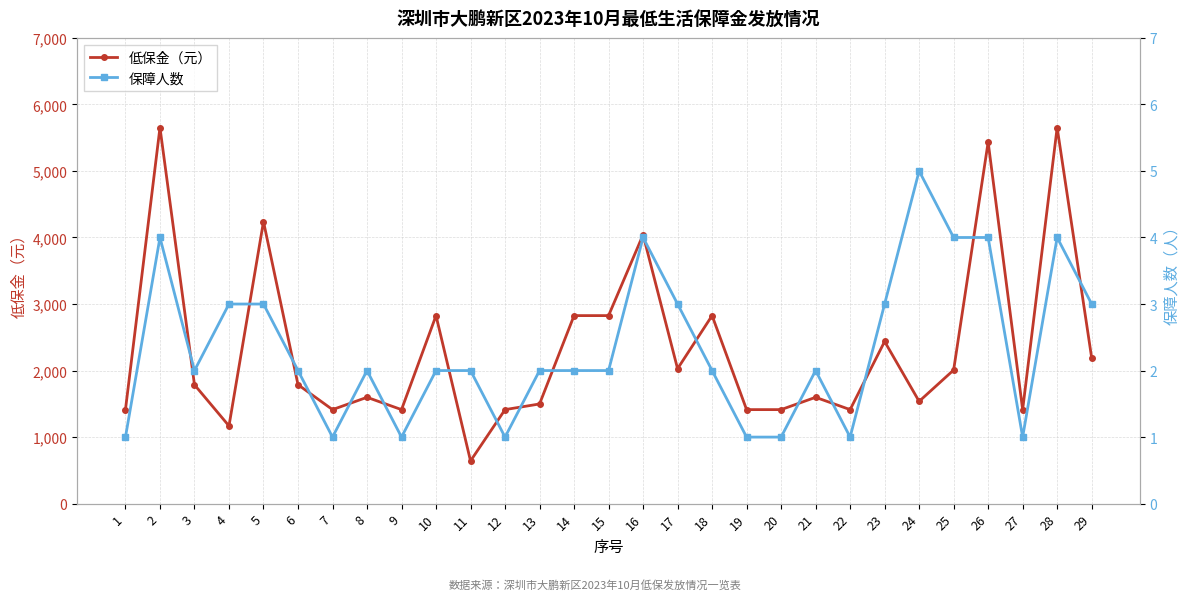

What is the sum of all 低保金（元） values?

67906